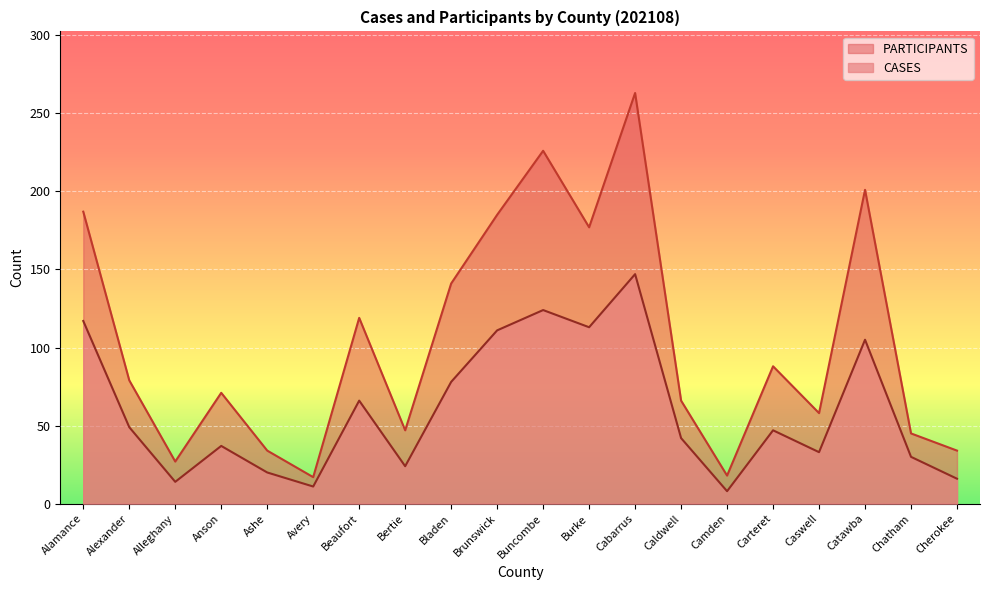

What is the difference between the maximum and second lowest values in the PARTICIPANTS series?

245